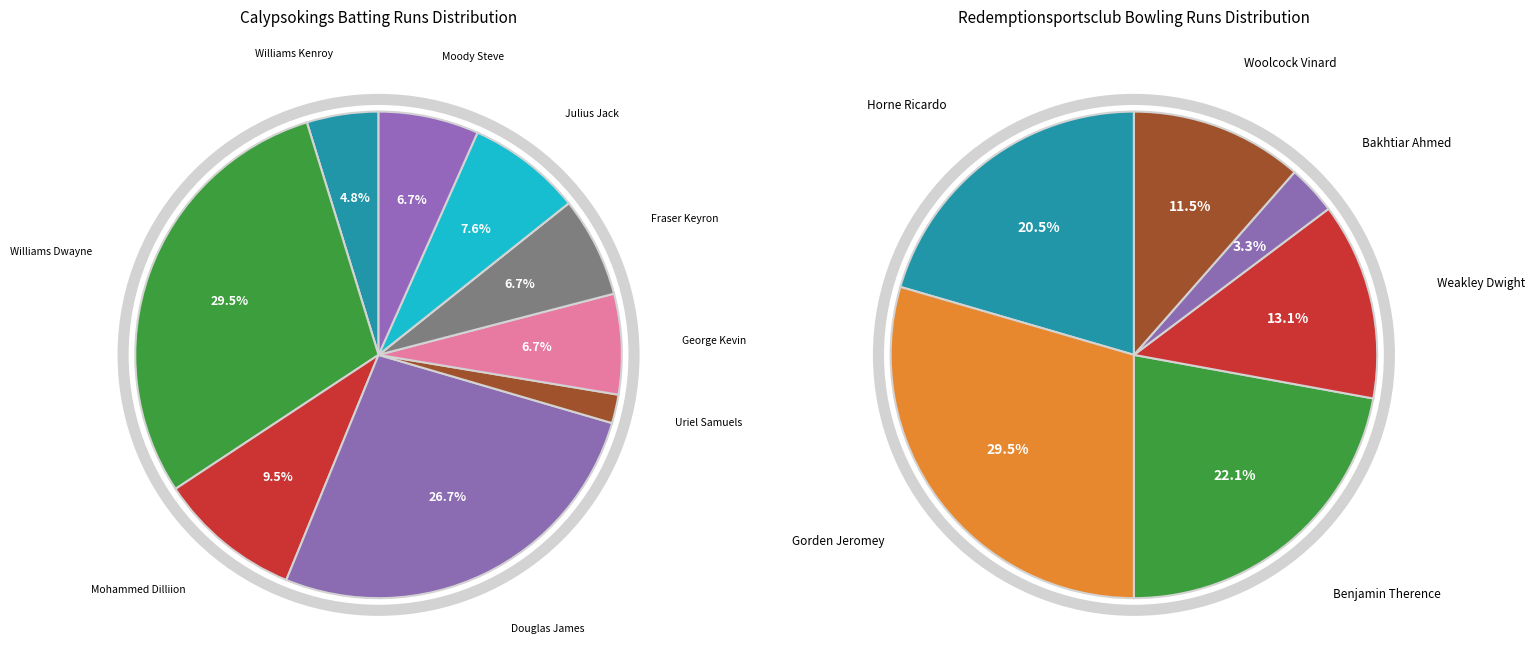

True or false: Douglas James accounts for 40% of the total.

False